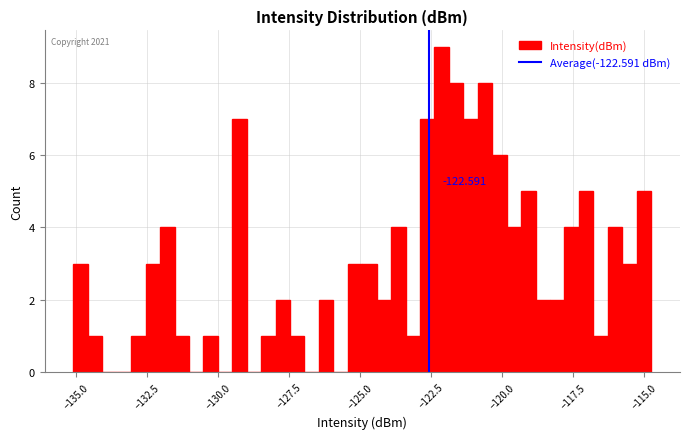

Around what value on the x-axis is the tallest bar? Give the approximate position of its centre, as read against the axis.

-122.0